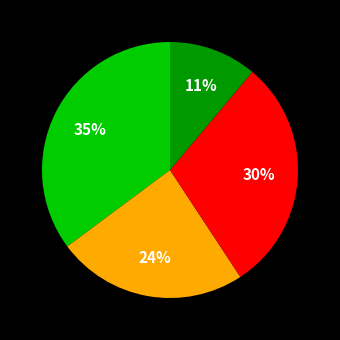

Is there any slice that represents more than half of the pie?

No